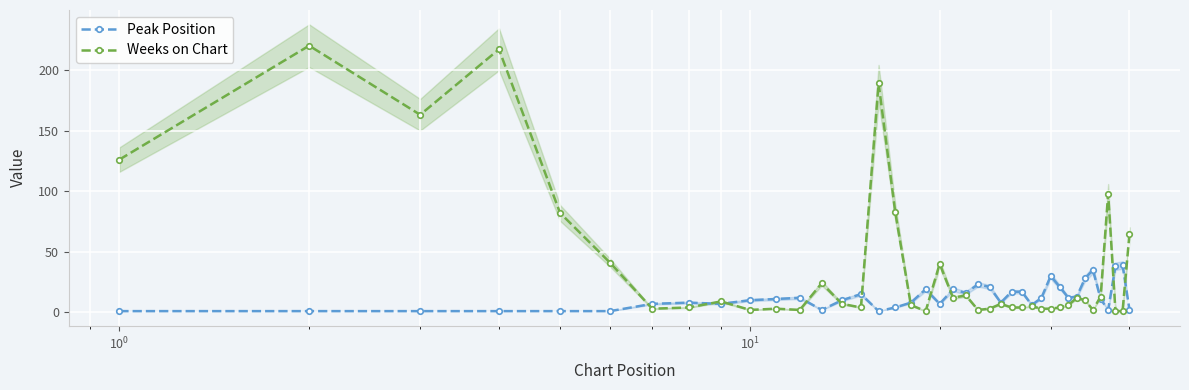

List the series in order of their peak value, highest first.

Weeks on Chart, Peak Position